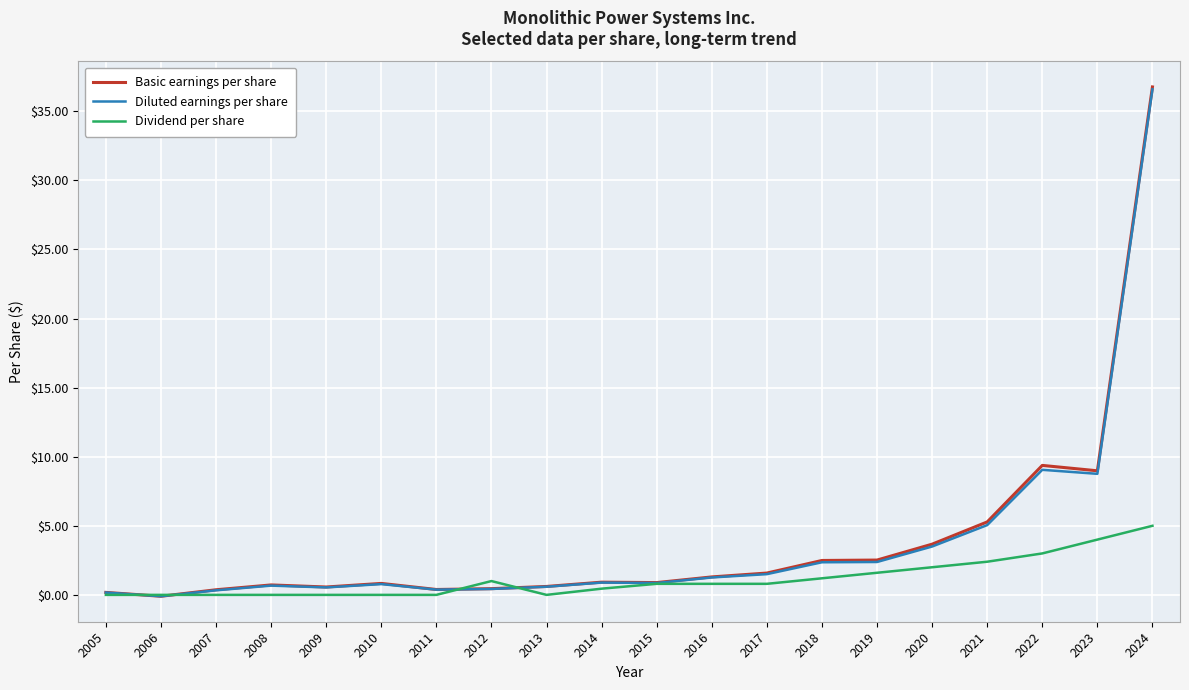

What are all the series names shown in the legend?

Basic earnings per share, Diluted earnings per share, Dividend per share